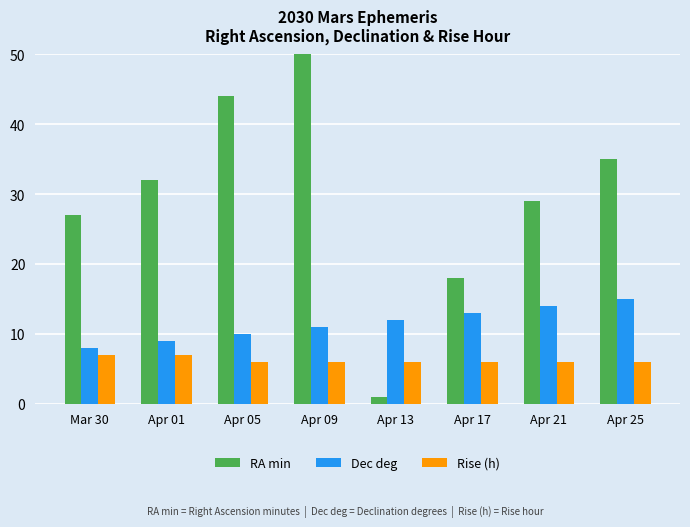

At which category does the chart reach its minimum across all series?

Apr 13